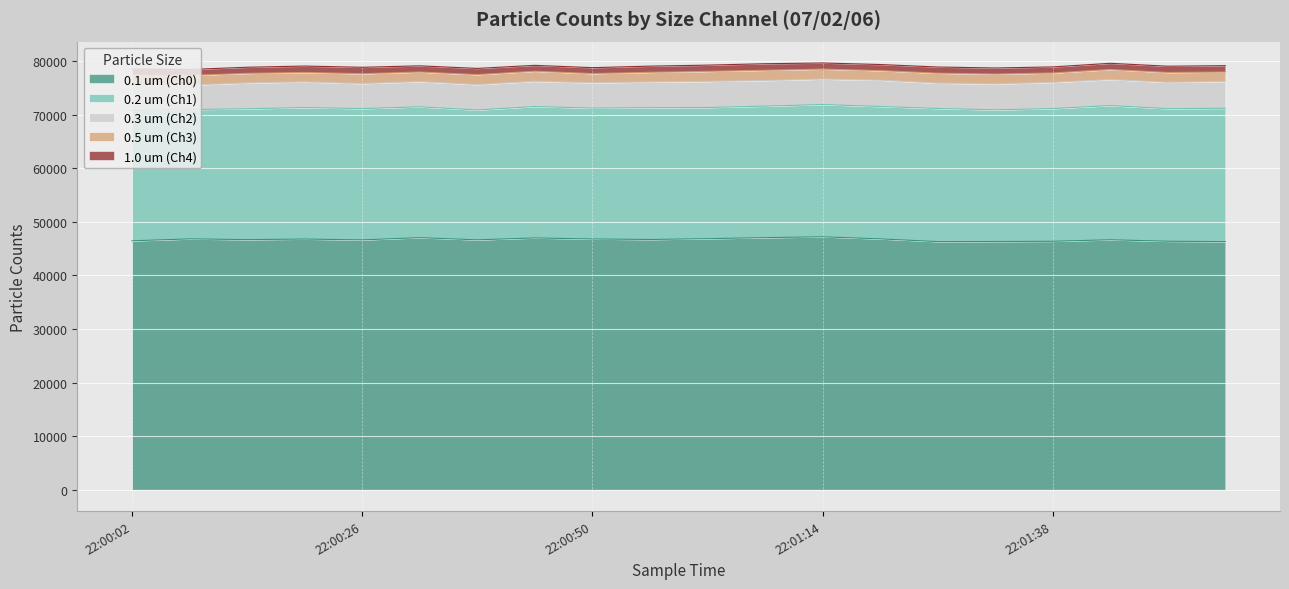

The value of 0.1 um (Ch0) at 22:00:50 is 16749. True or false?

False